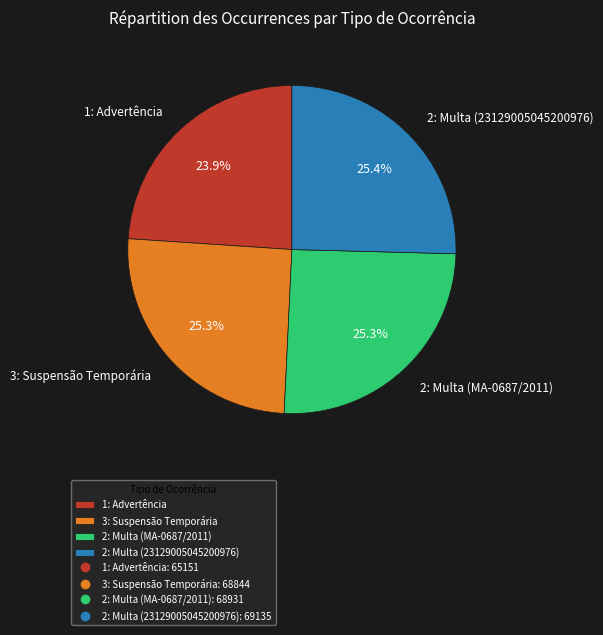

Does 1: Advertência account for over 50% of the chart?

No